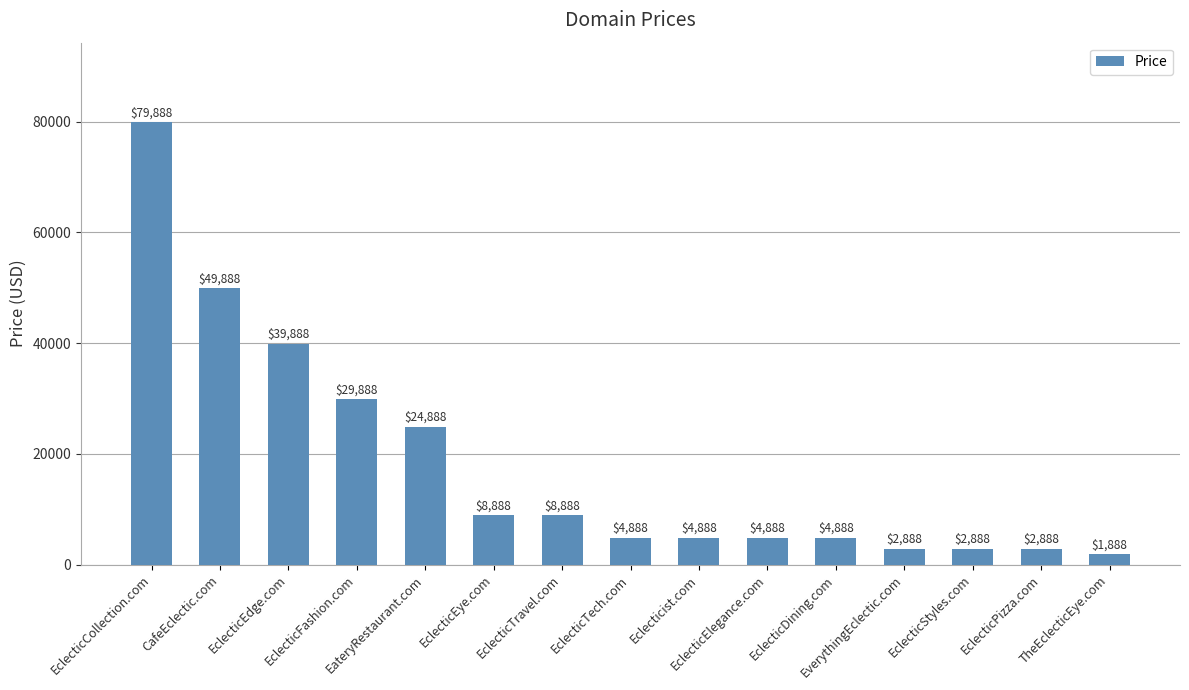

At which label is the value closest to 40888?

EclecticEdge.com